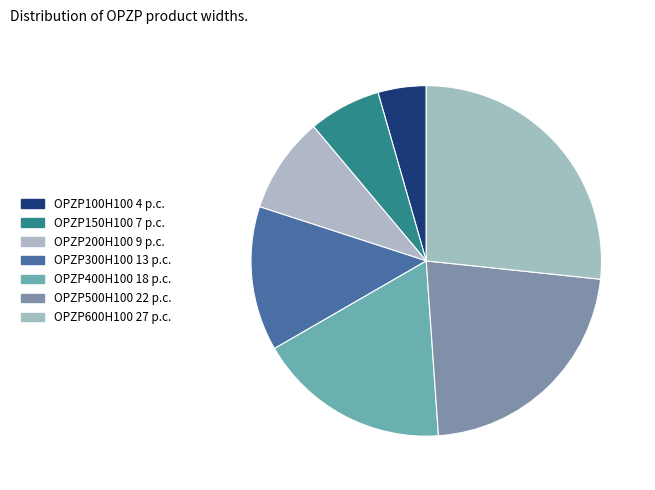

Does any single category account for the majority?

No